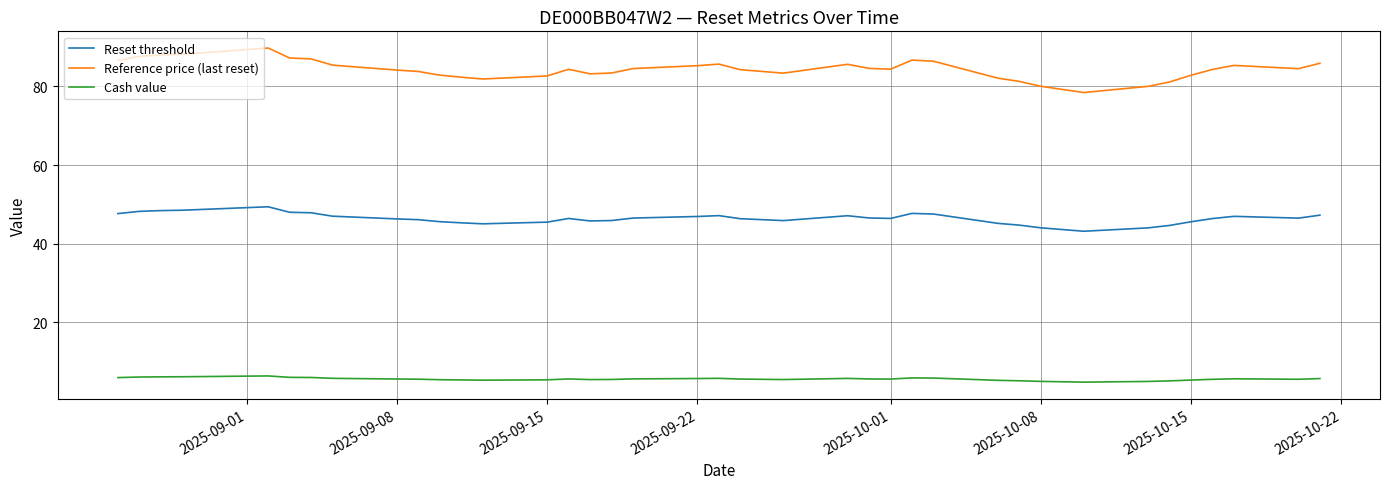

True or false: Reset threshold and Cash value cross at least once.

False